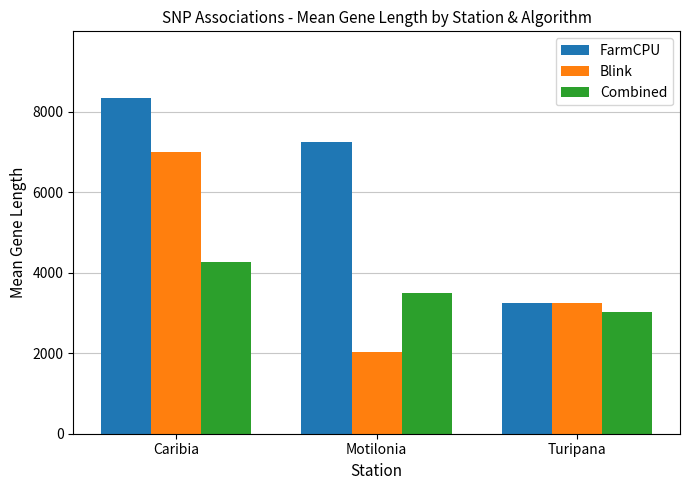

At which category is the sum across all series the highest?

Caribia